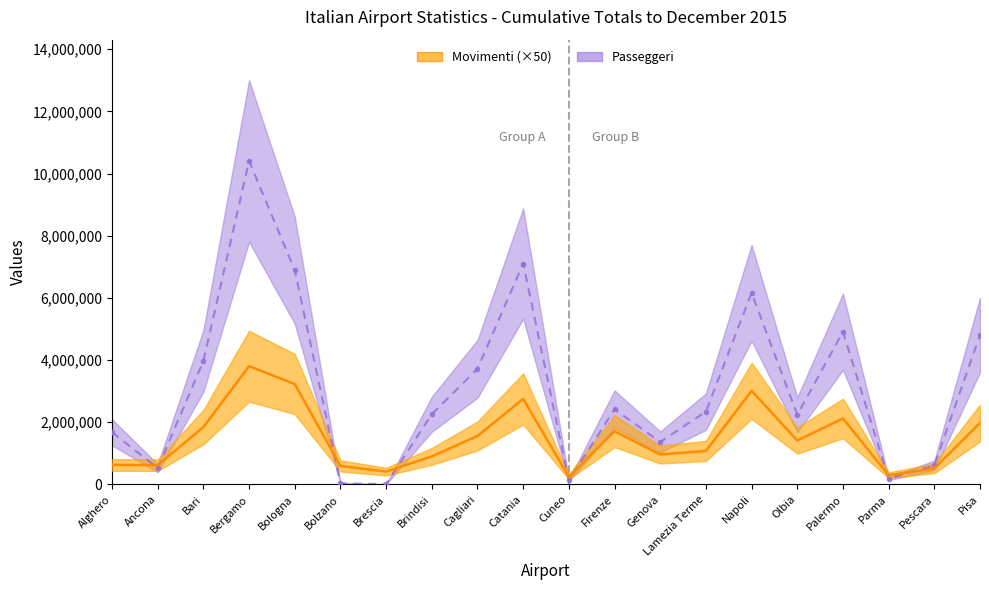

How many distinct data groups are displayed?

2